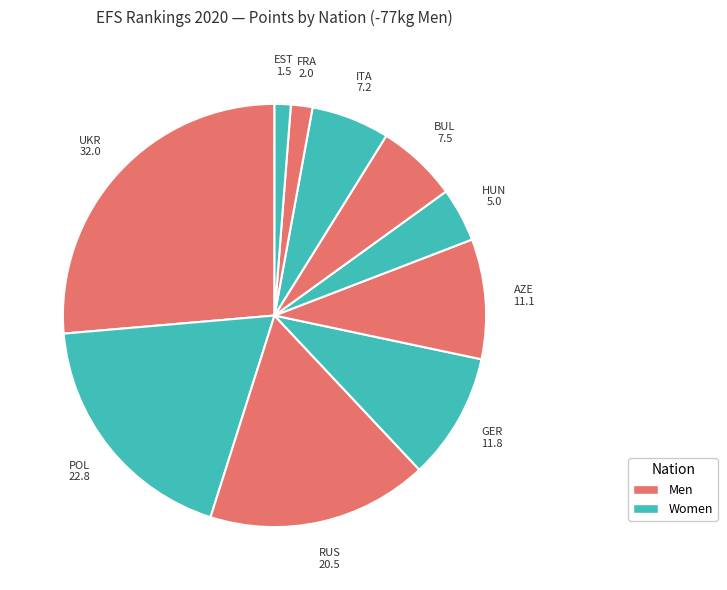

Rank the categories by value from highest to lowest.

UKR, POL, RUS, GER, AZE, BUL, ITA, HUN, FRA, EST